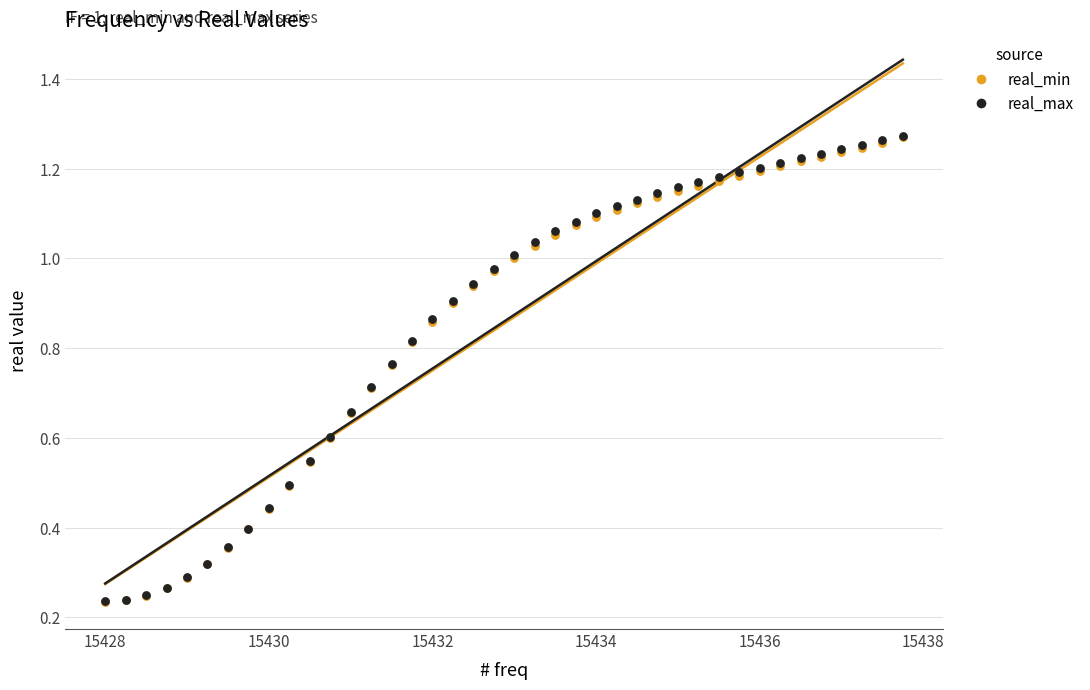

What are all the series names shown in the legend?

real_min, real_max